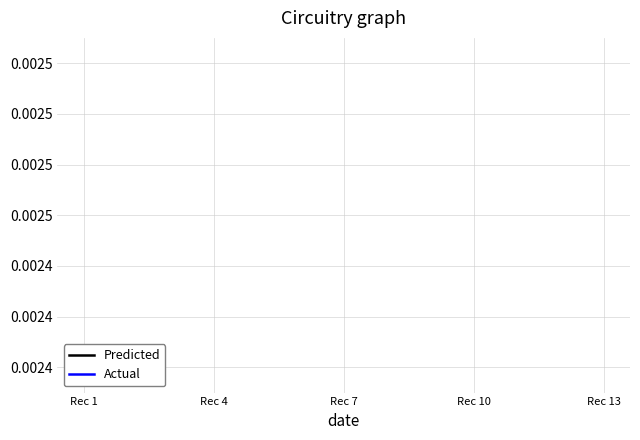

True or false: Predicted has more than 1 points higher than both neighbors.

False